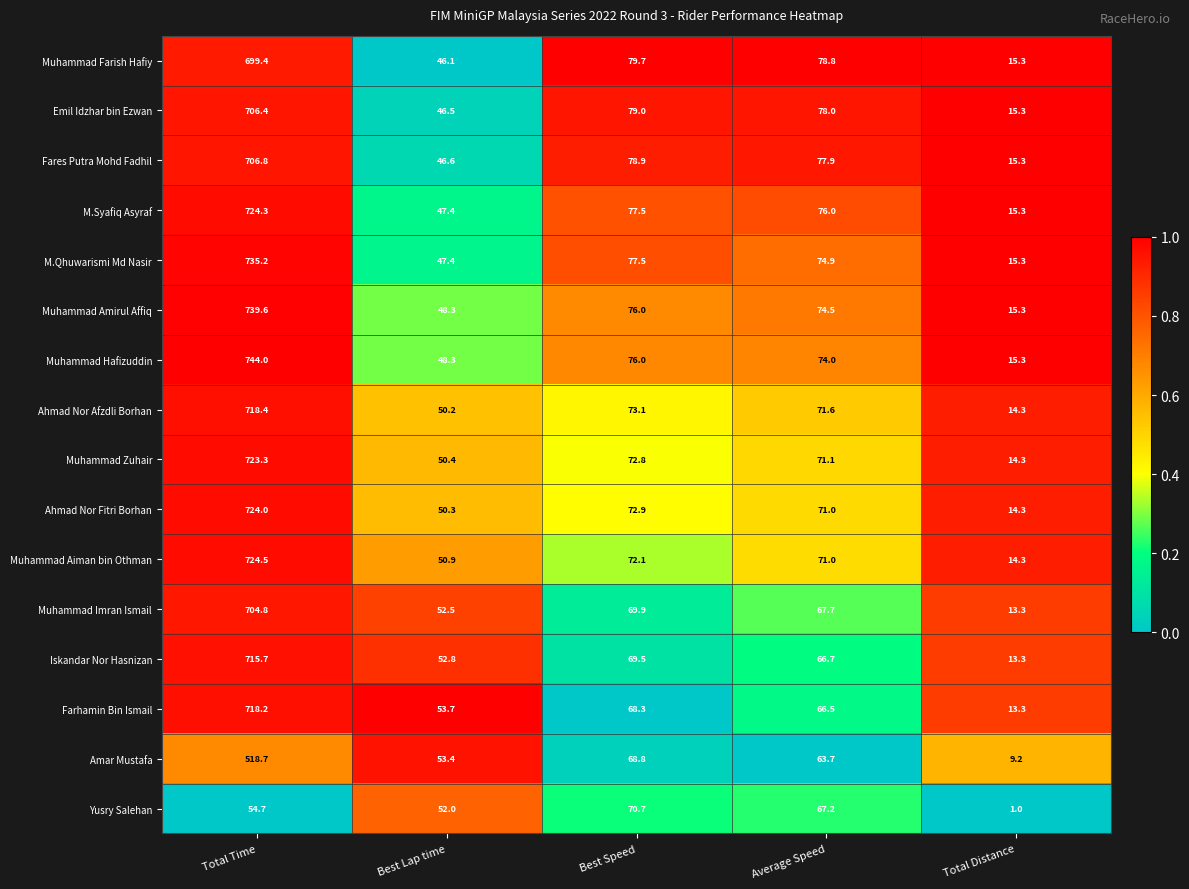

The Ahmad Nor Fitri Borhan series shows 71.0 at Average Speed. True or false?

True